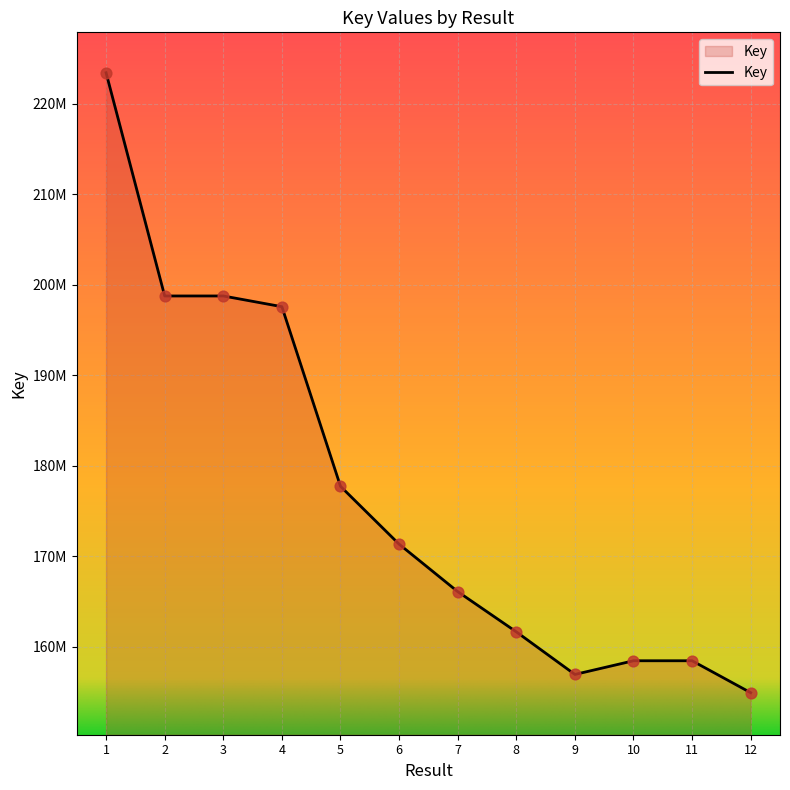

Approximately how many times larger is the value at 10 compared to 12?

1.0